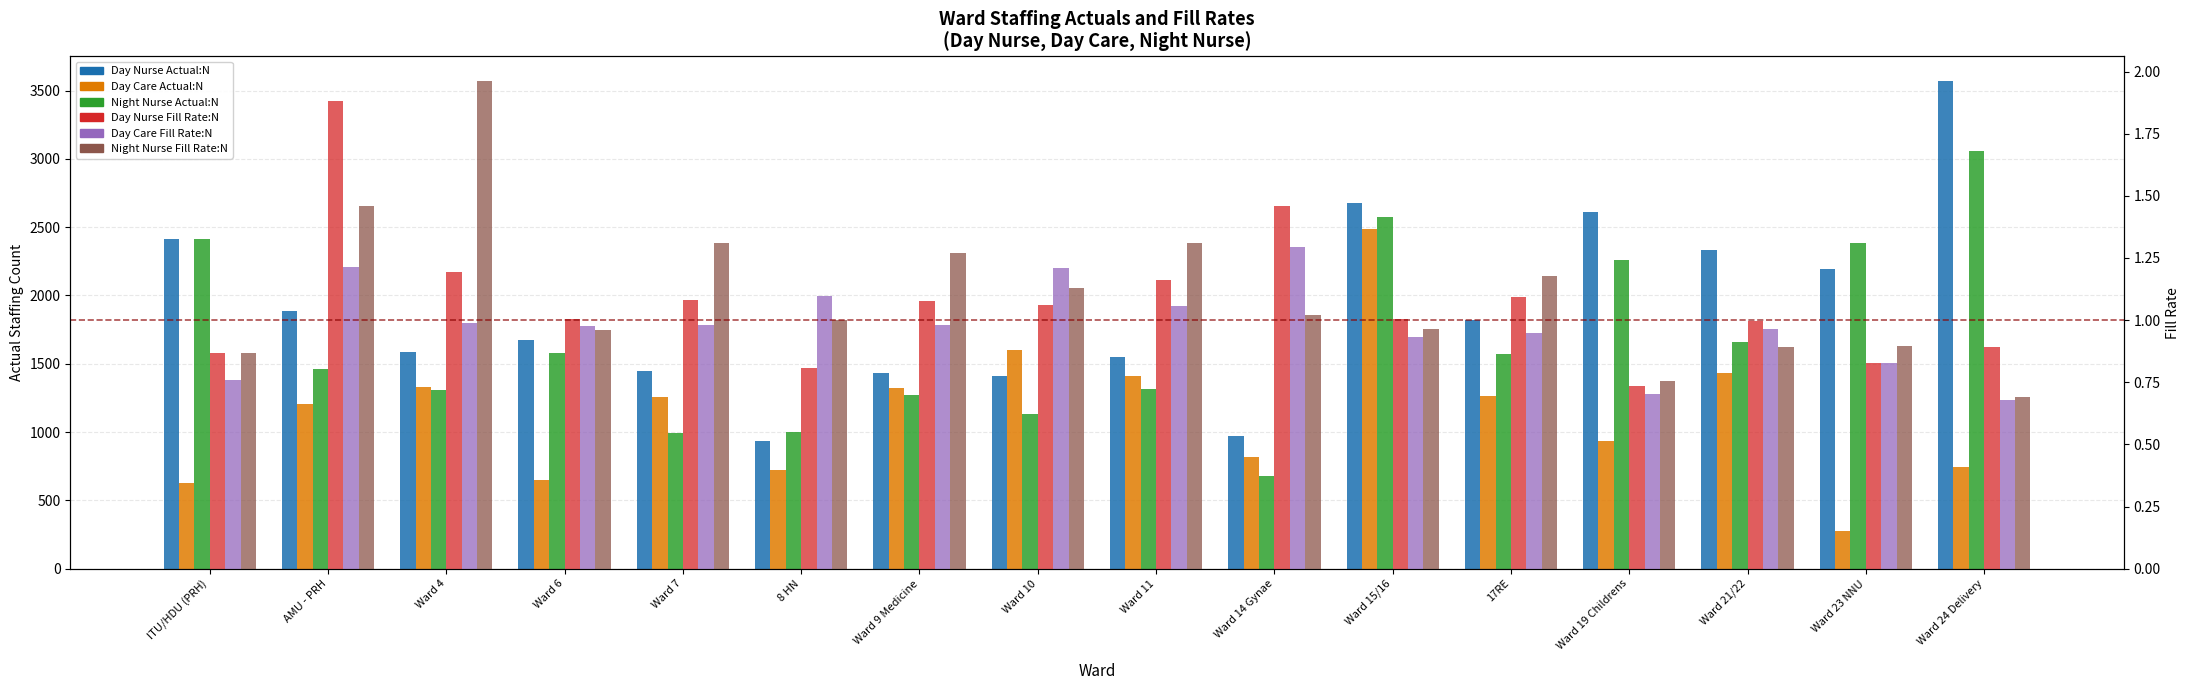

Which series changed the most between AMU - PRH and Ward 15/16?

Day Care Actual:N